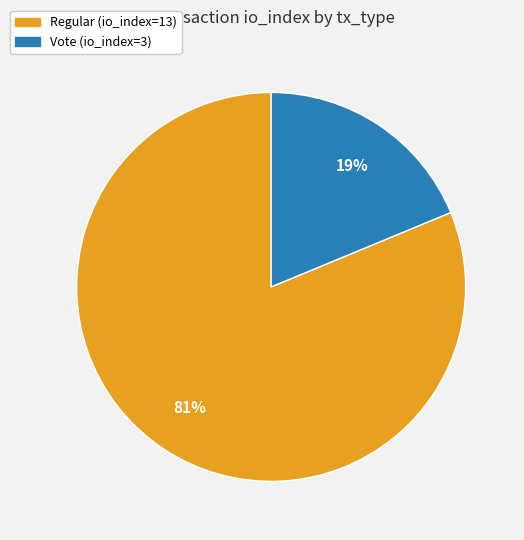

To the nearest percent, what is the difference between the Regular (io_index=13) and Vote (io_index=3) slice percentages?

62%